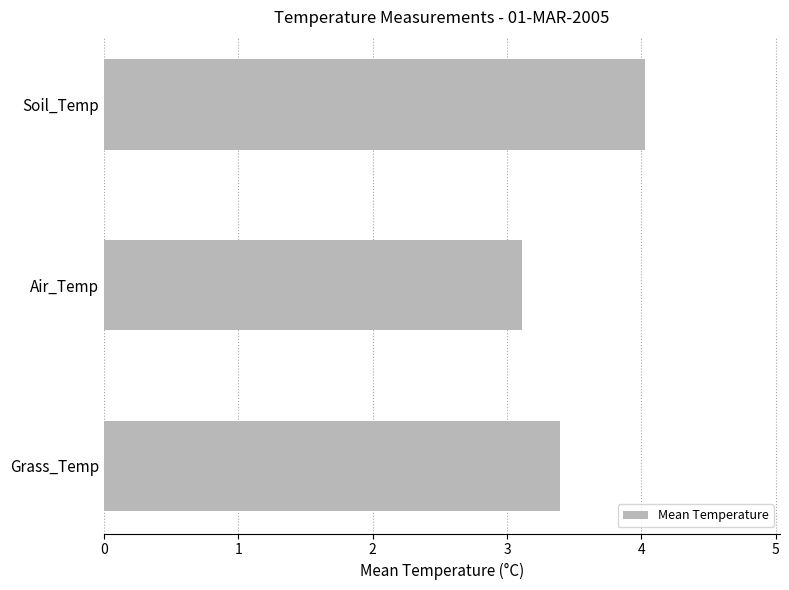

The value at Air_Temp is 3.1. True or false?

True